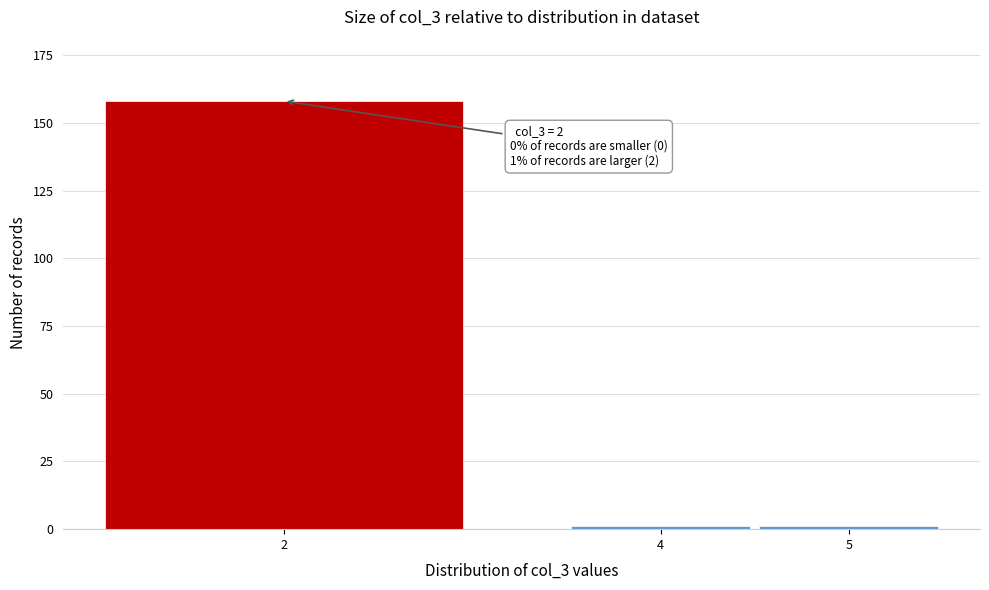

Reading left to right, transcribe all the data shown in this chart.

2=158	4=1	5=1